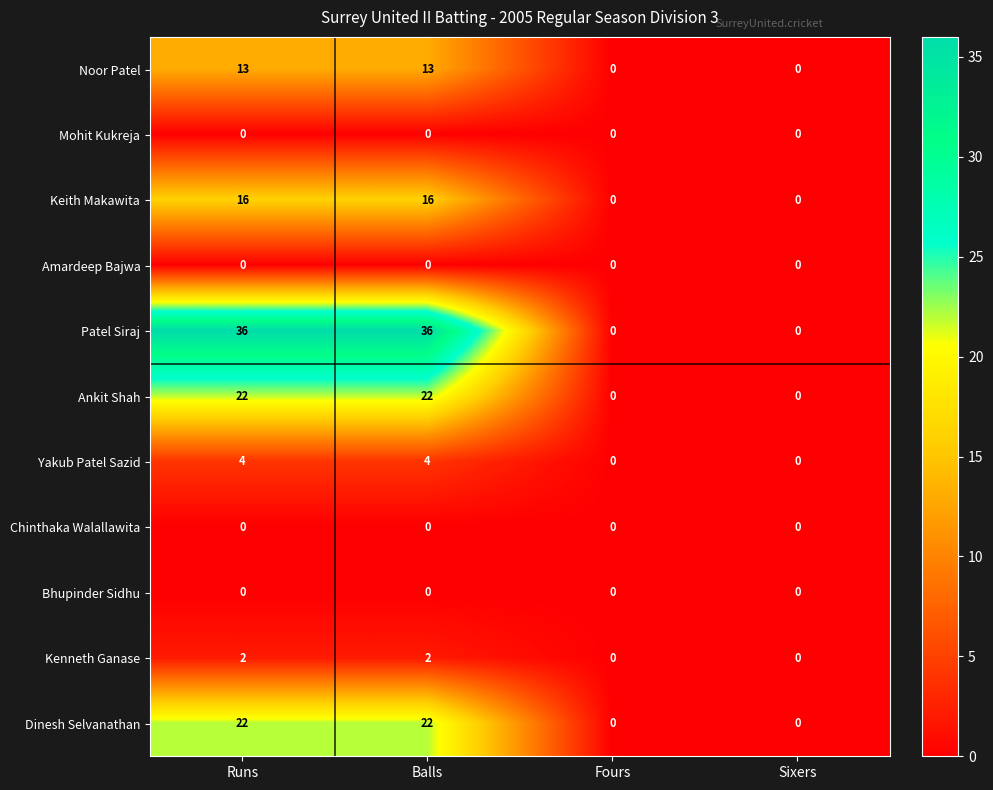

How many data points does each series have?

4